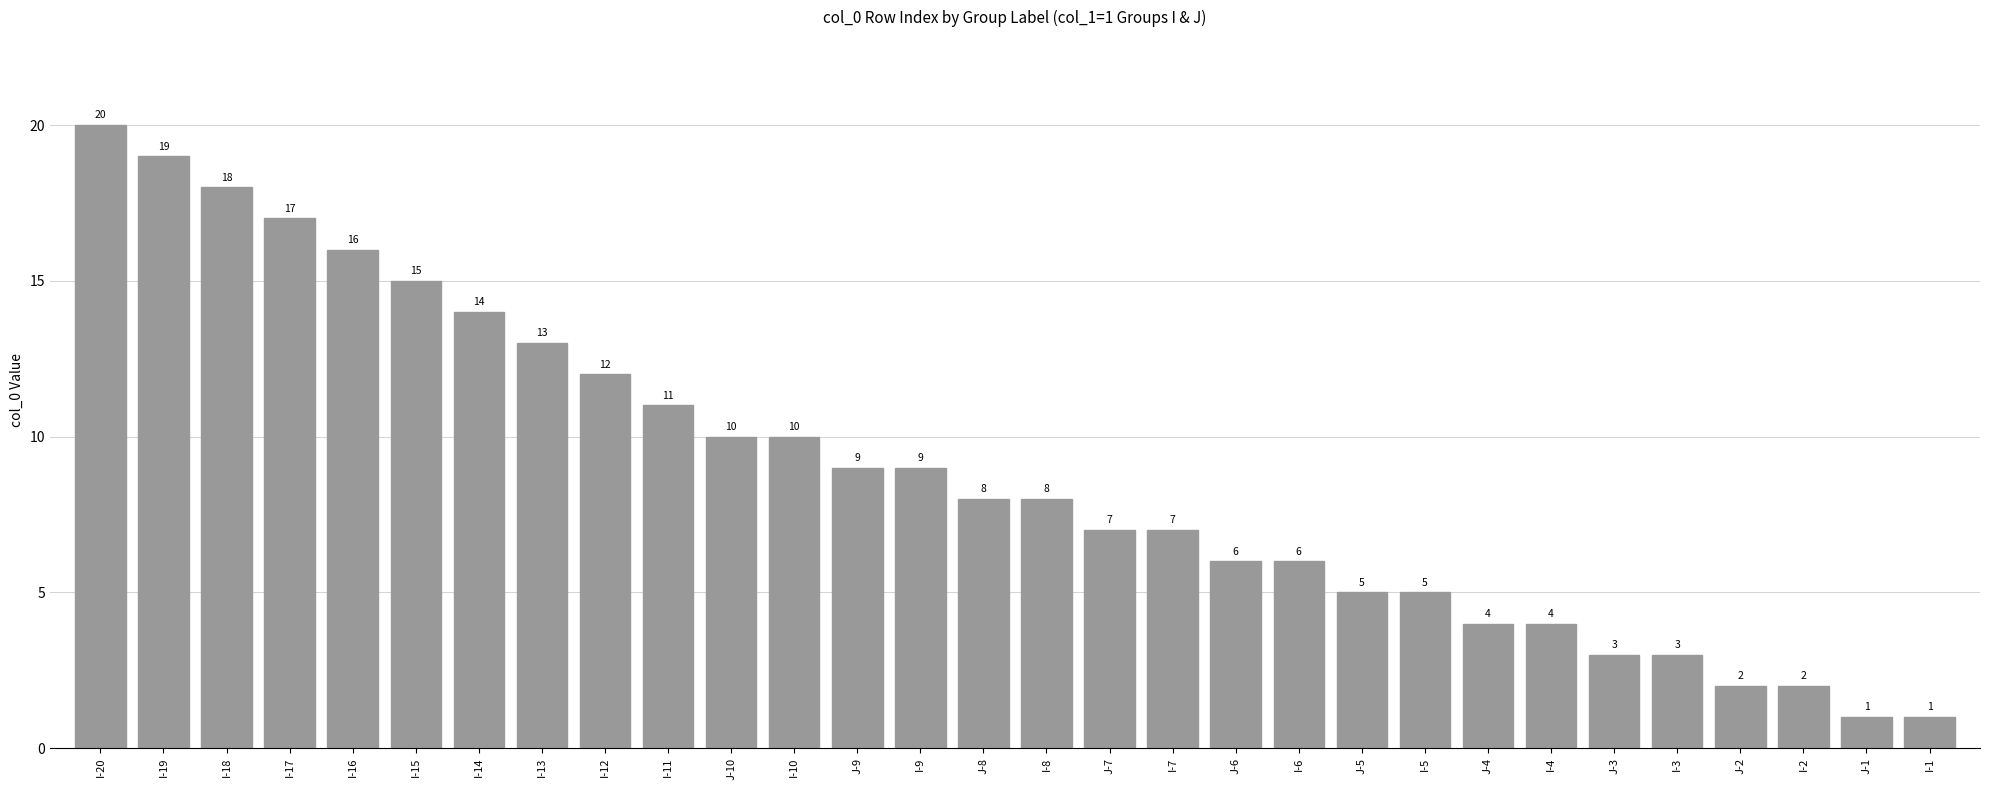

What is the ratio of the value at I-1 to the value at I-9?

0.1